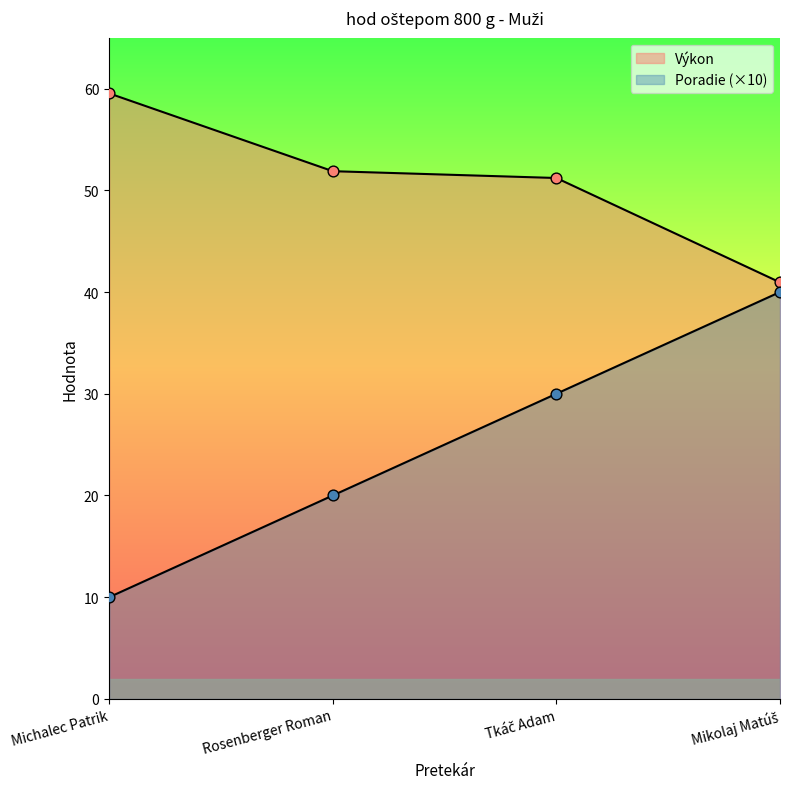

At which category is the sum across all series the highest?

Tkáč Adam